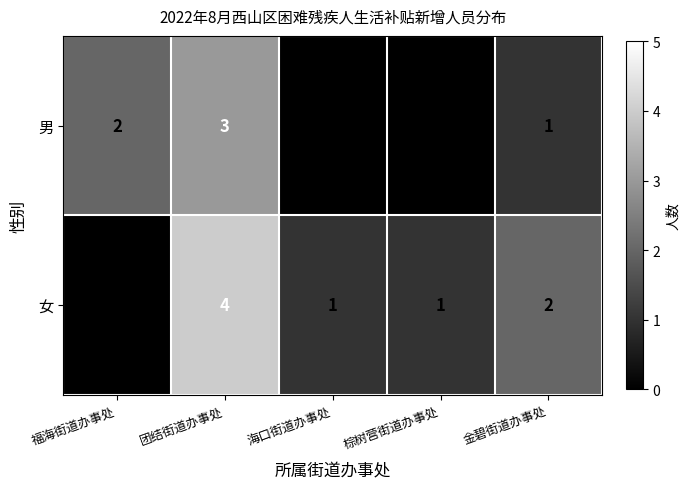

Reading right to left, list all the values displayed in this chart.

男: 金碧街道办事处=1	棕树营街道办事处=0	海口街道办事处=0	团结街道办事处=3	福海街道办事处=2
女: 金碧街道办事处=2	棕树营街道办事处=1	海口街道办事处=1	团结街道办事处=4	福海街道办事处=0